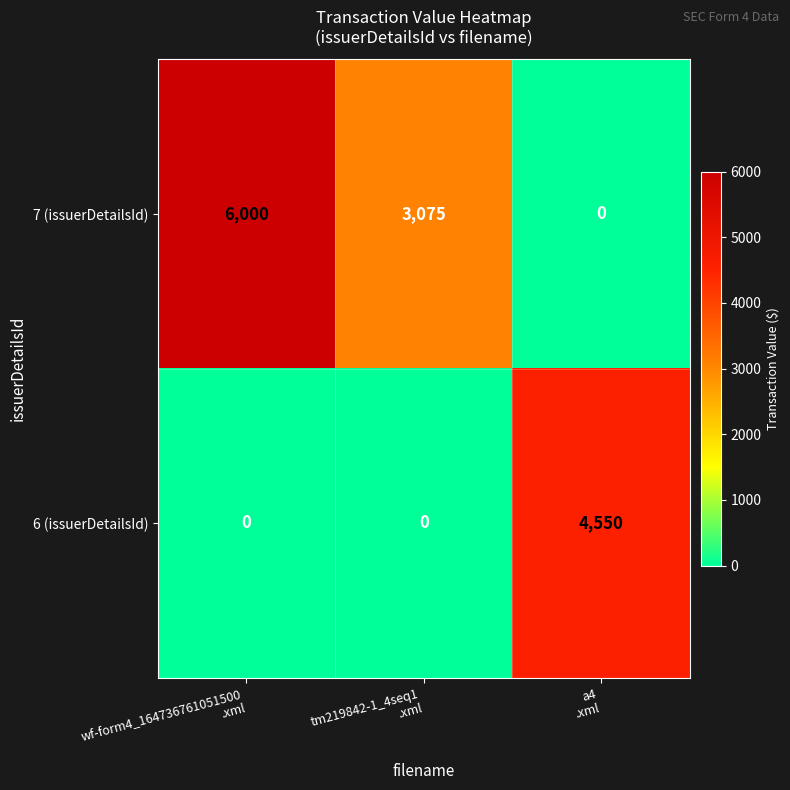

Reading right to left, what are all the values shown in this chart?

7 (issuerDetailsId): 0	3075	6000
6 (issuerDetailsId): 4550	0	0